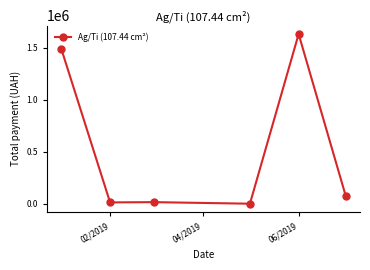

What is the greatest value displayed?

1630052.7